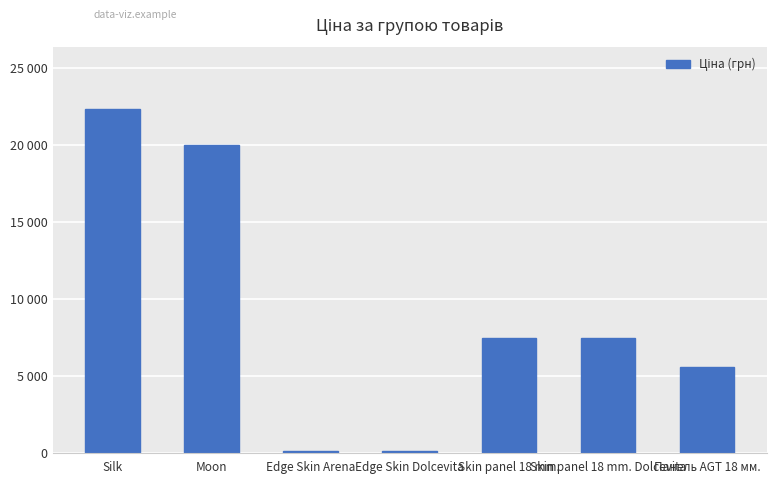

What is the difference between the values at Edge Skin Dolcevita and Skin panel 18 mm. Dolcevita?

7360.7